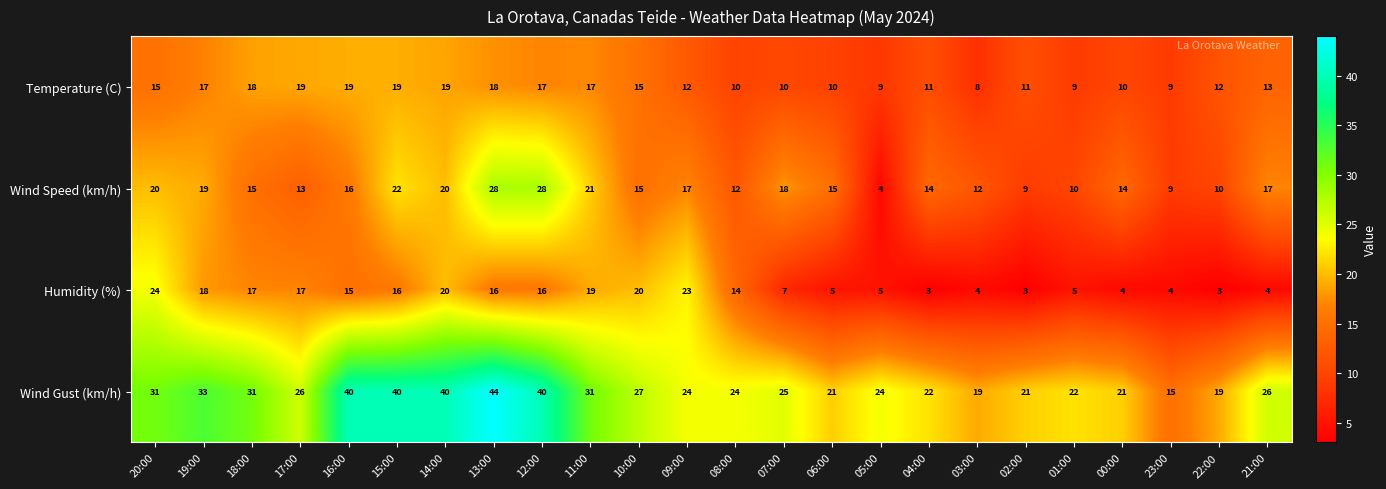

What is the approximate value of Temperature (C) at 08:00, to the nearest 10?

10